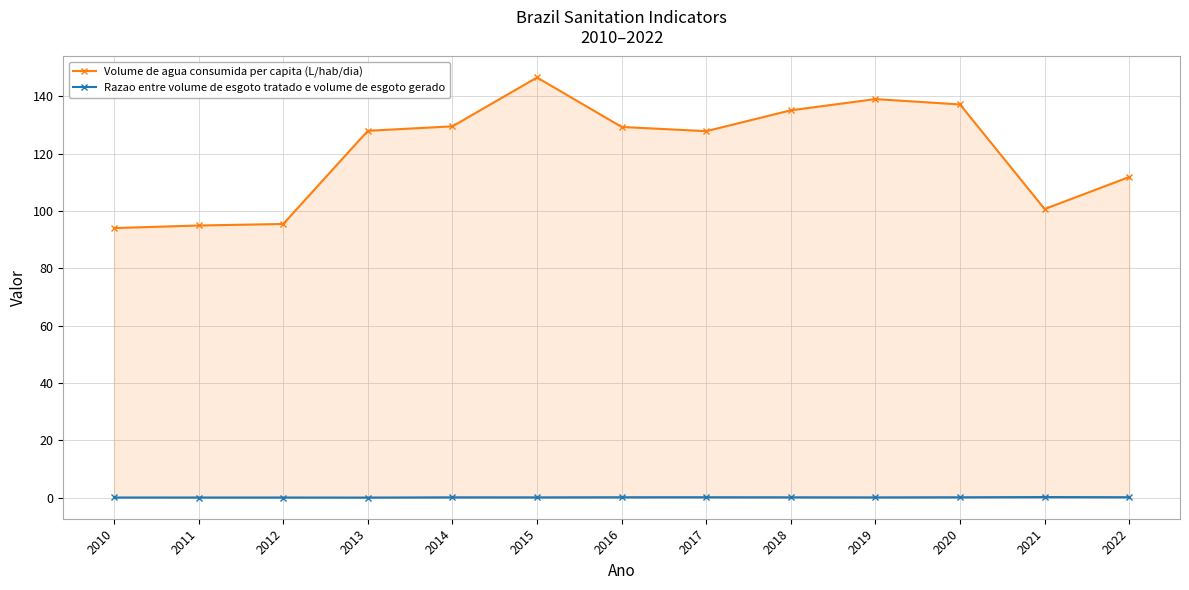

Count the number of categories in the chart.

13